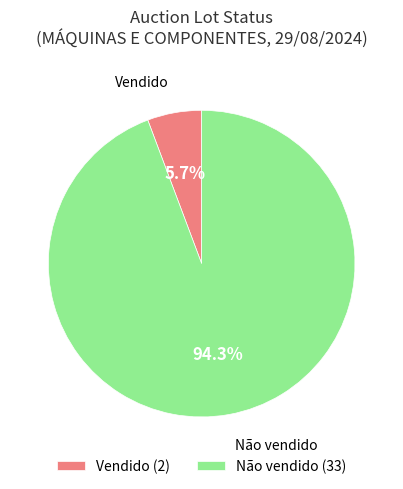

Is there any slice that represents more than half of the pie?

Yes